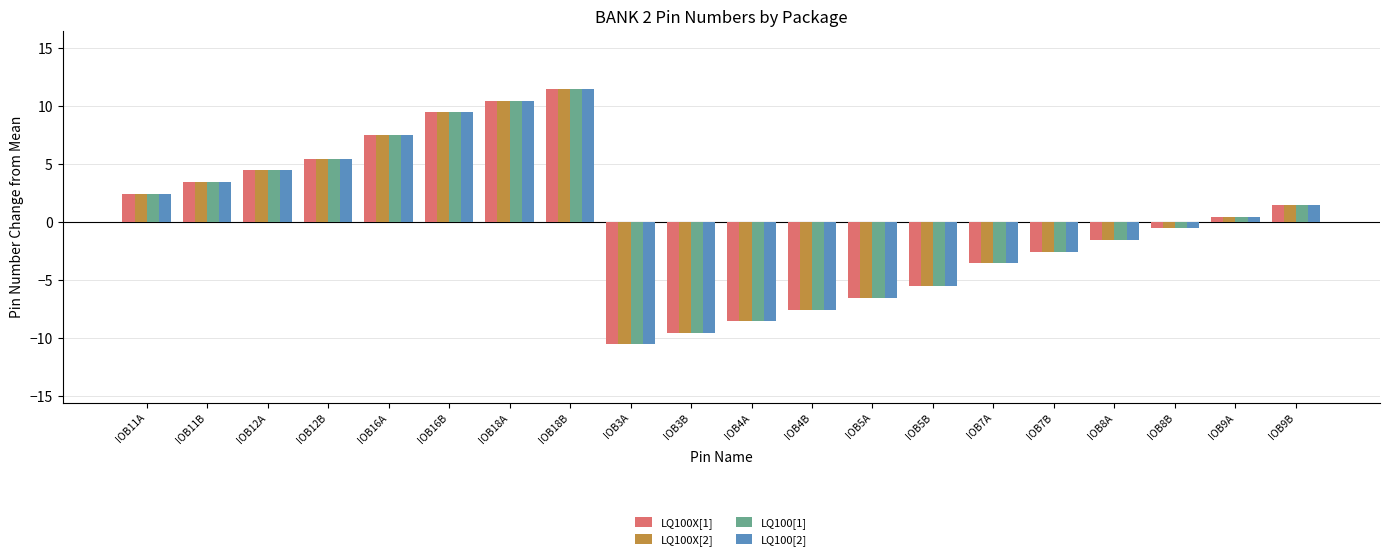

Rank the categories by LQ100X[2] value from lowest to highest.

IOB3A, IOB3B, IOB4A, IOB4B, IOB5A, IOB5B, IOB7A, IOB7B, IOB8A, IOB8B, IOB9A, IOB9B, IOB11A, IOB11B, IOB12A, IOB12B, IOB16A, IOB16B, IOB18A, IOB18B